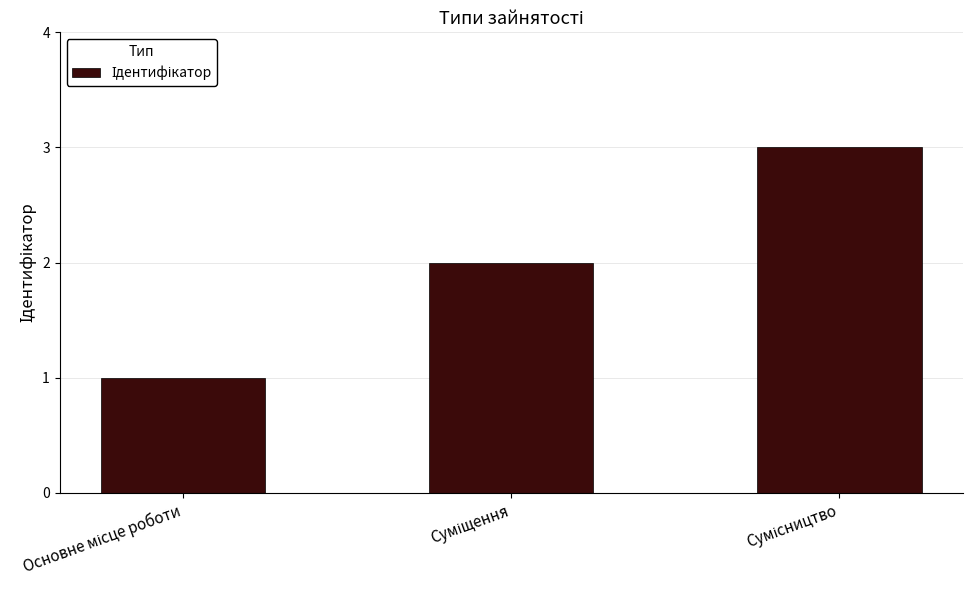

How many data points are less than 2?

1